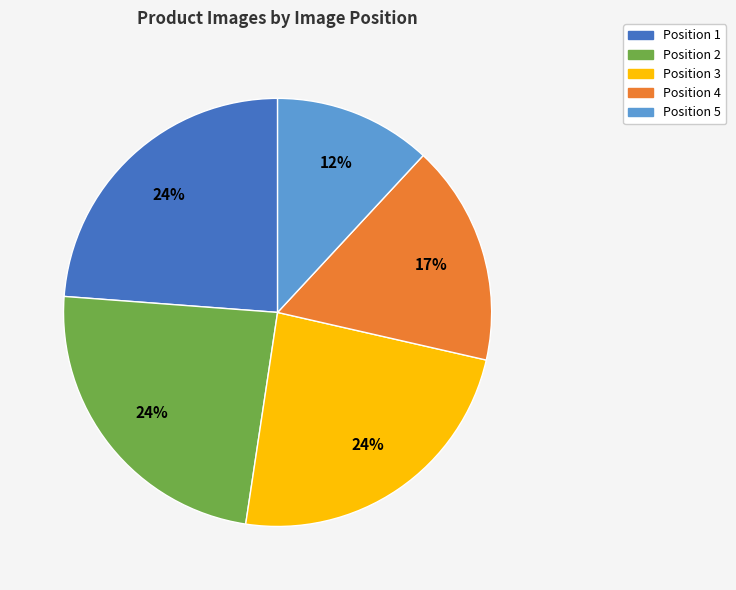

Is there a majority slice in this chart?

No